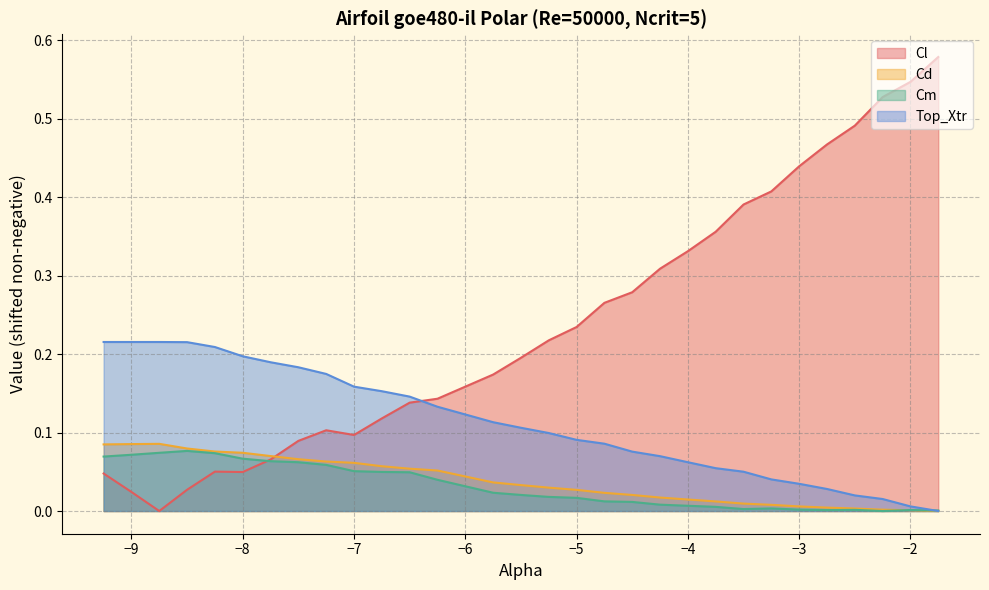

True or false: Cl and Cm intersect in this chart.

True